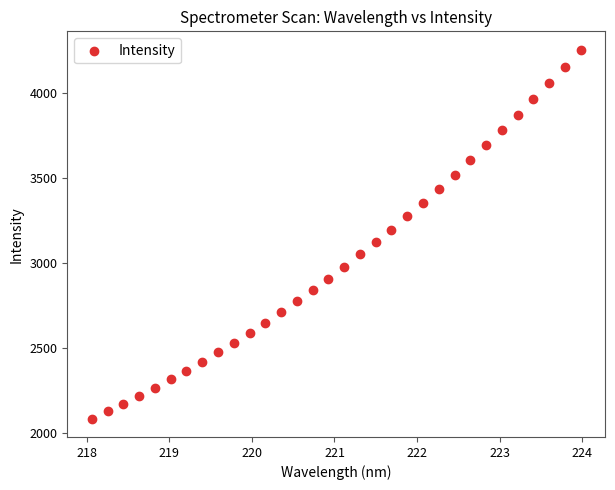

What is the range of X values (max minus min)?

5.9